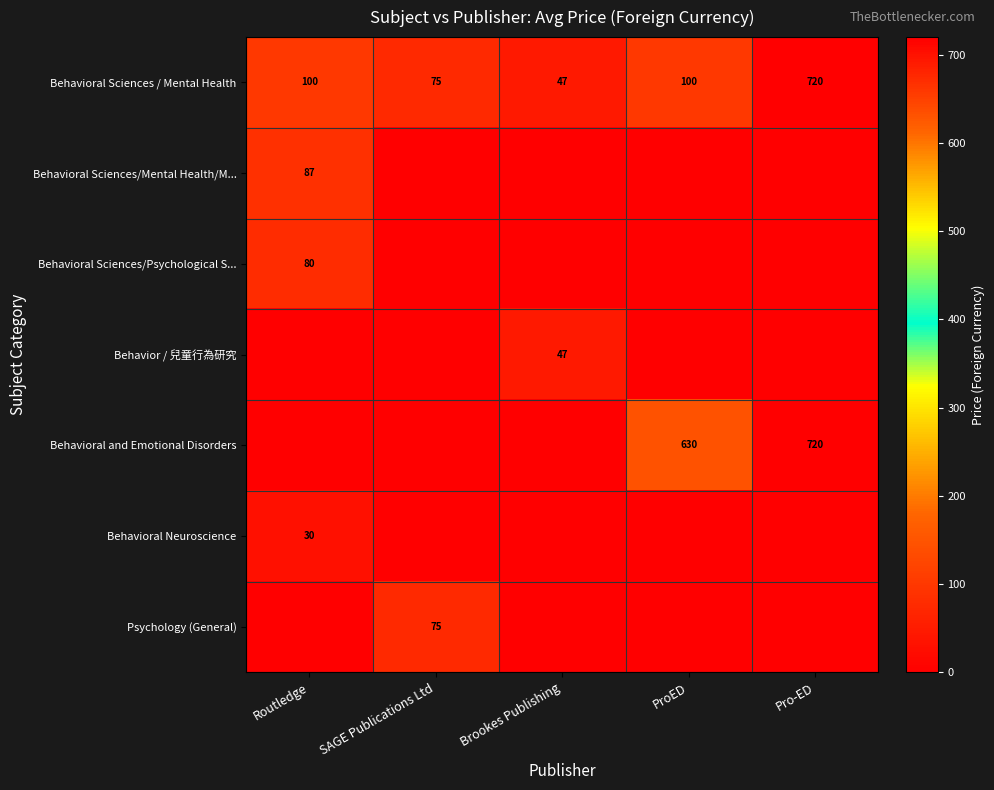

What is the approximate value of Behavioral Sciences / Mental Health at Routledge?

100